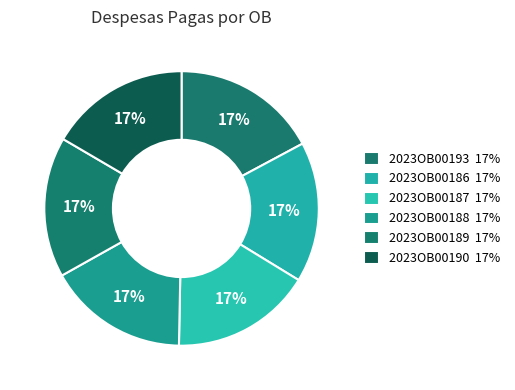

What is the largest slice in the pie chart?

2023OB00193